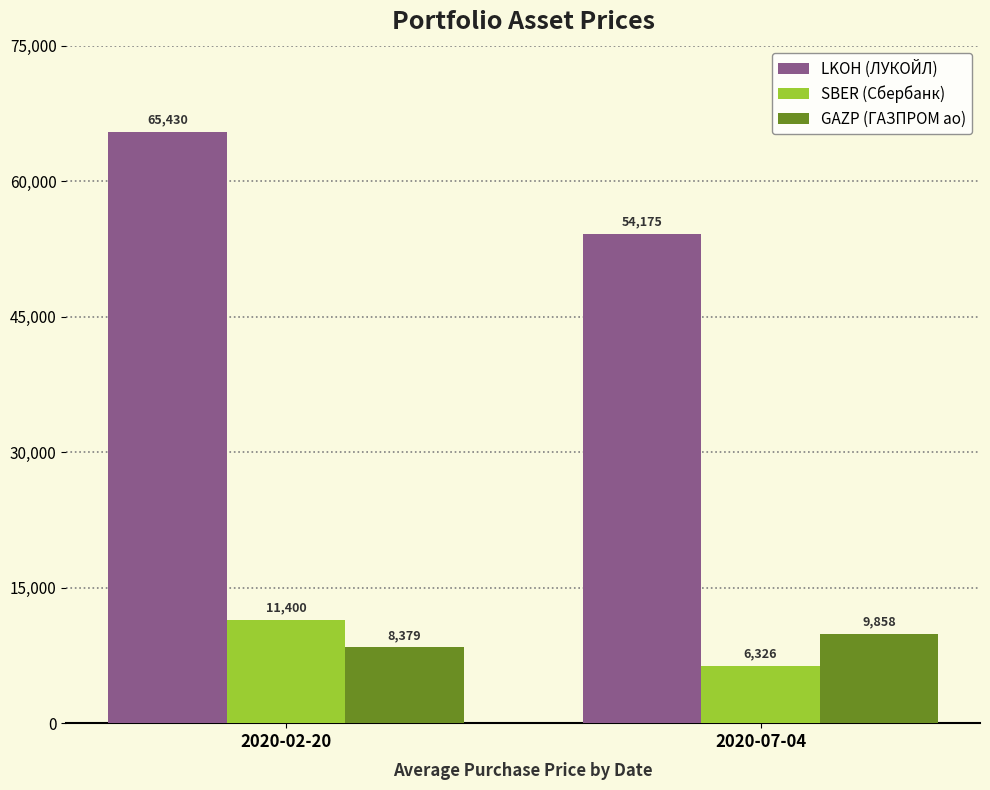

Rank the series at 2020-07-04 from highest to lowest value.

LKOH (ЛУКОЙЛ), GAZP (ГАЗПРОМ ао), SBER (Сбербанк)